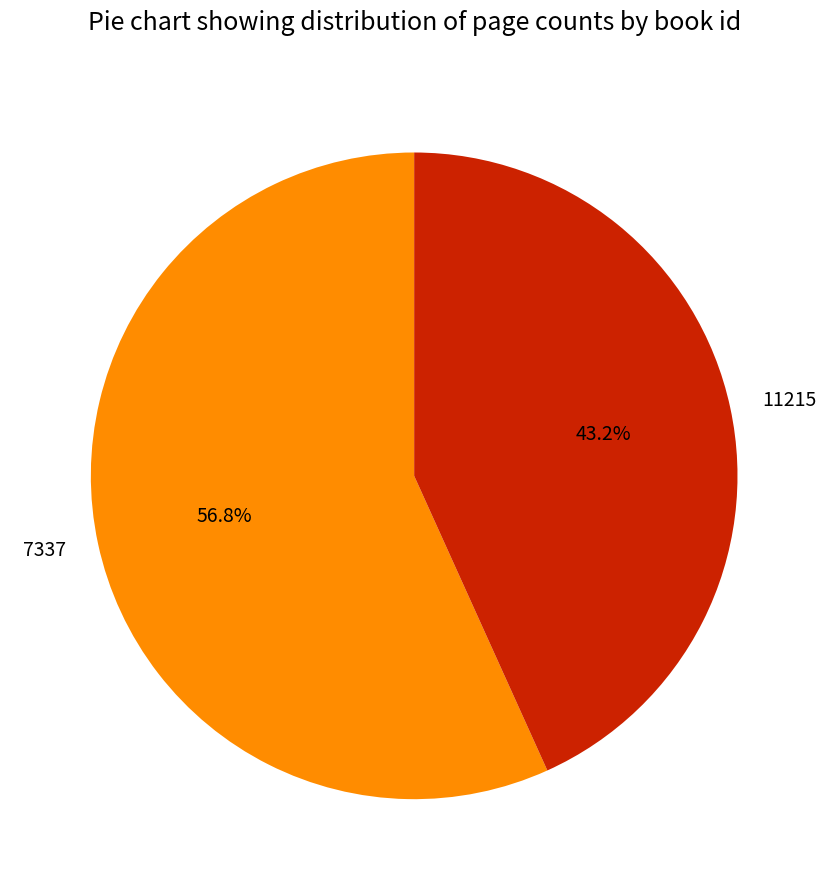

Rank the categories by value from lowest to highest.

11215, 7337